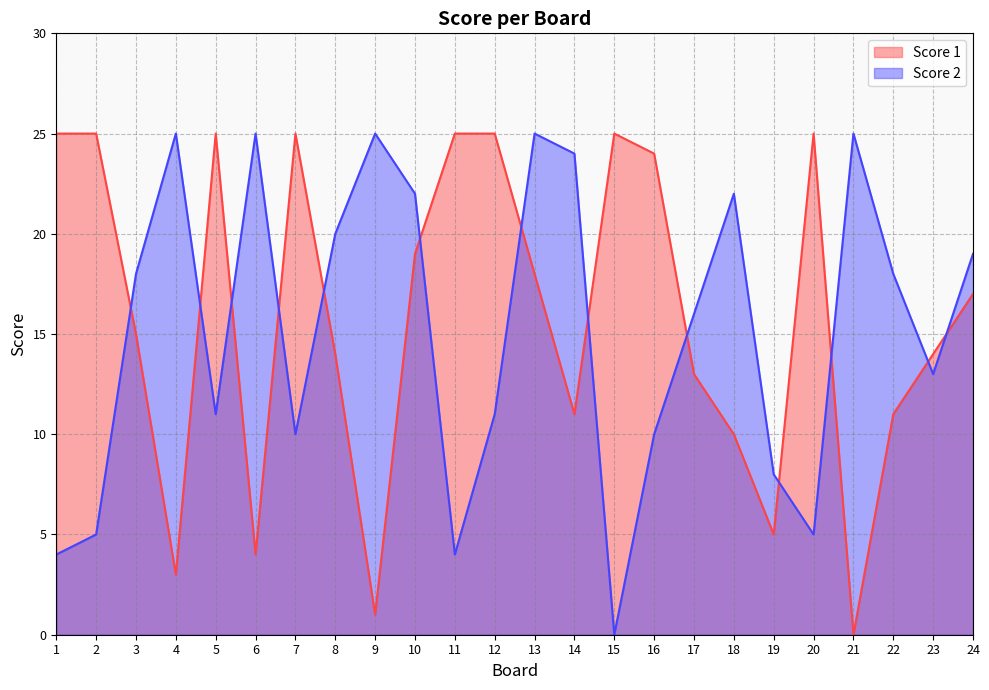

How many data points does each series have?

24